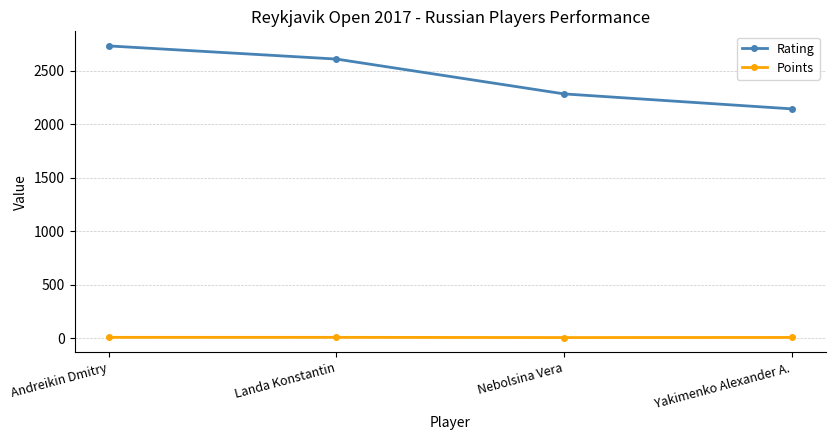

Count the Points values in the range 6 to 7.

3